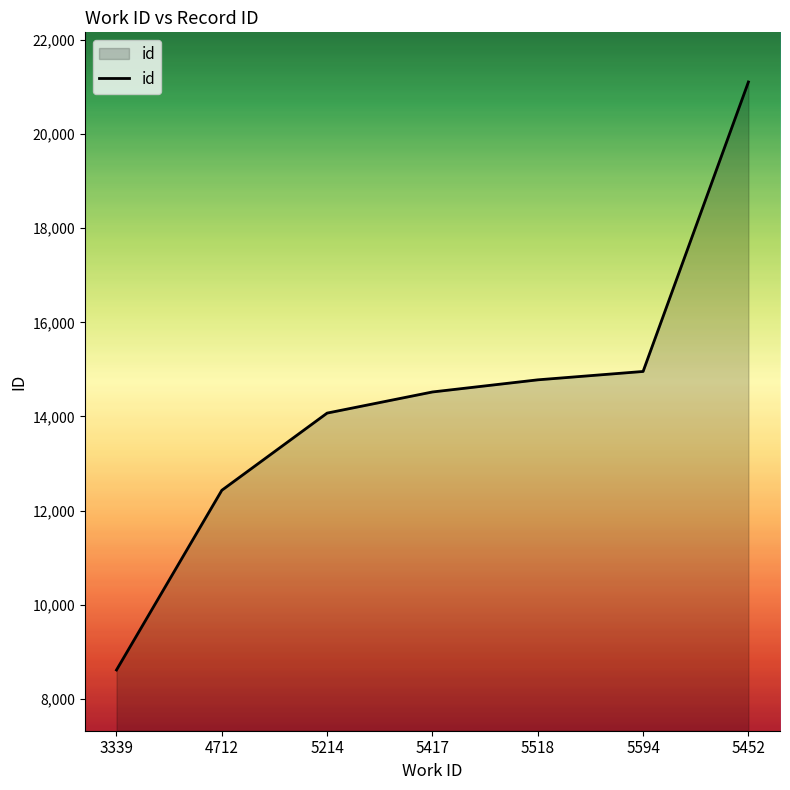

True or false: the data shows 21110 at 5452.

True